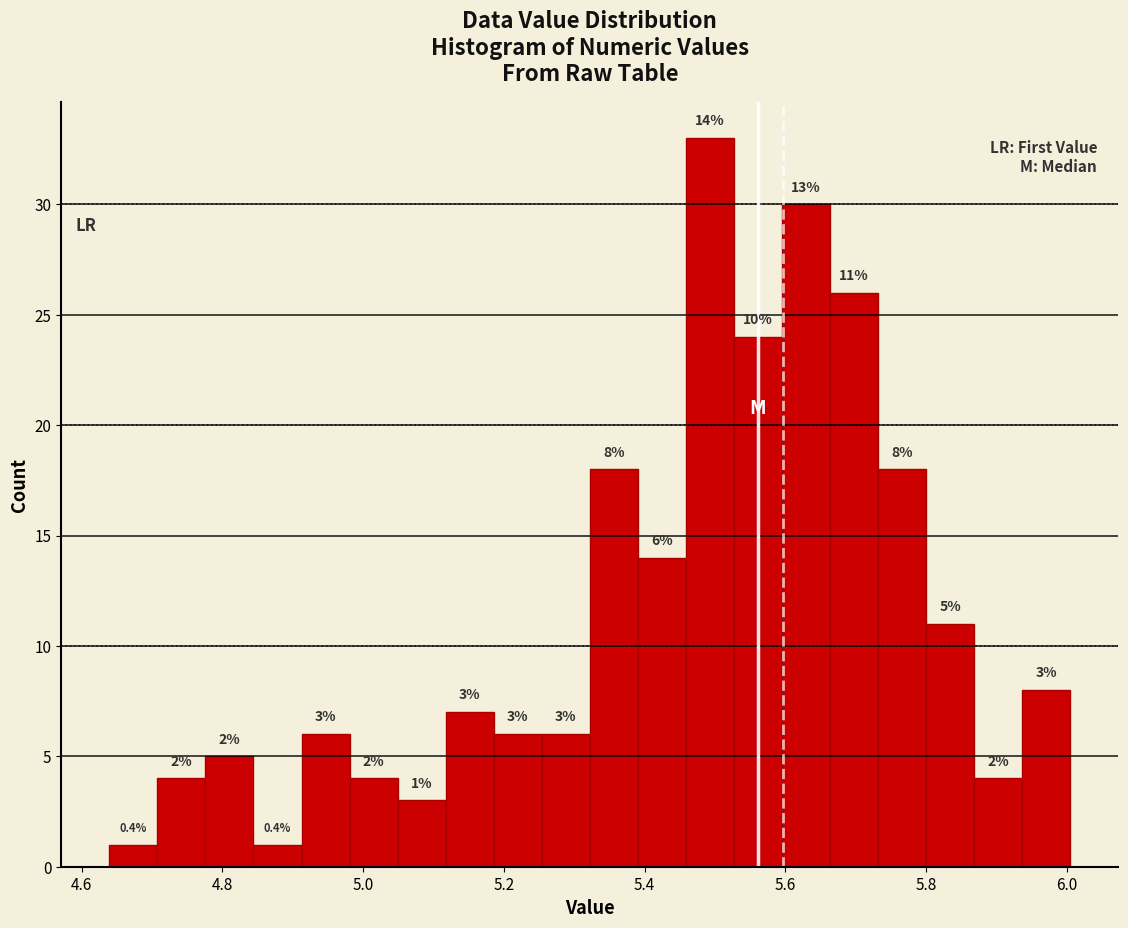

Read against the x-axis, roughly where is the centre of the tallest bar?

5.50